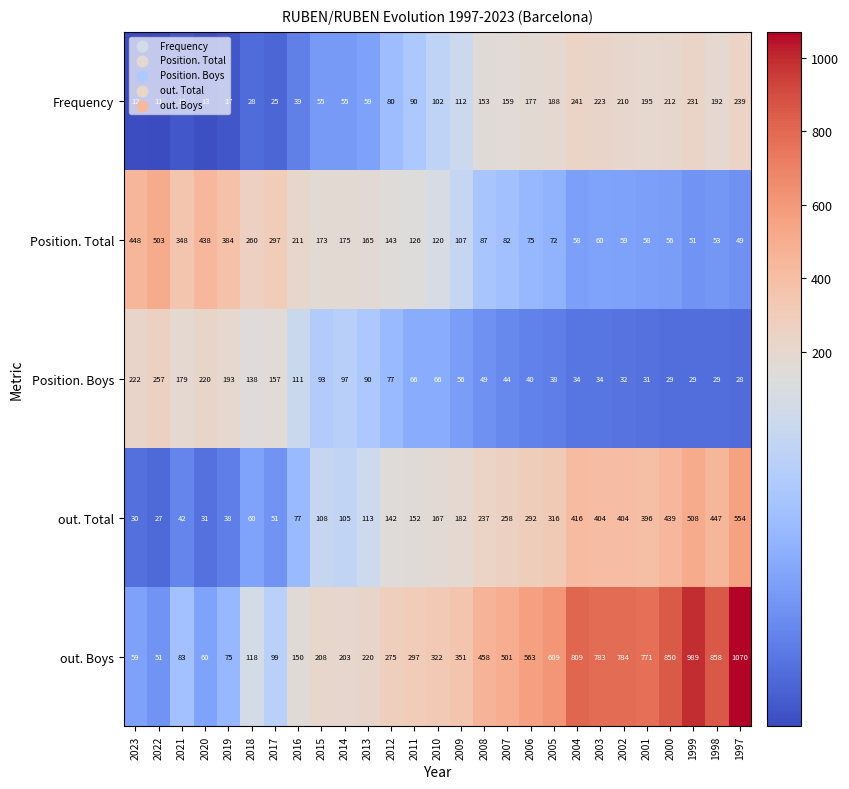

At which label does Position. Boys first exceed 66?

2023